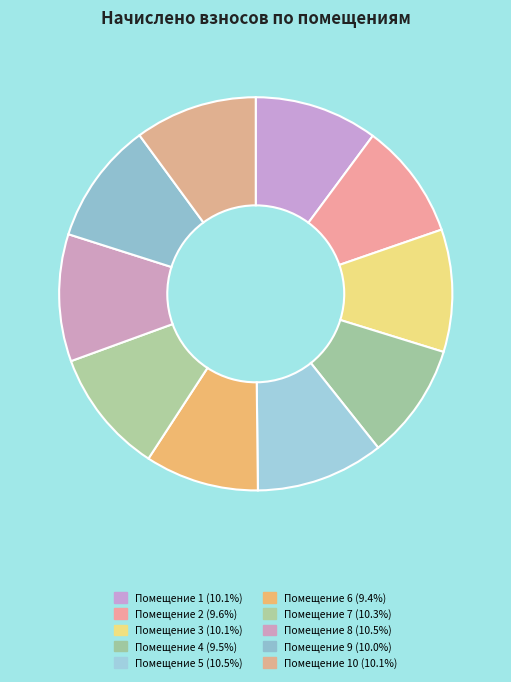

Which category has the biggest portion of the pie?

5